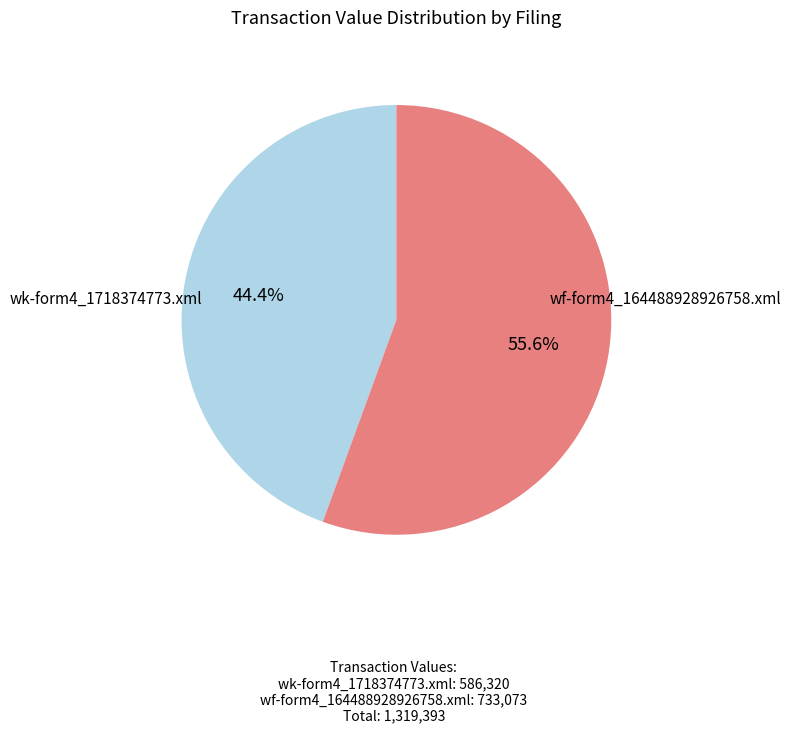

Which slice is the largest?

wf-form4_164488928926758.xml